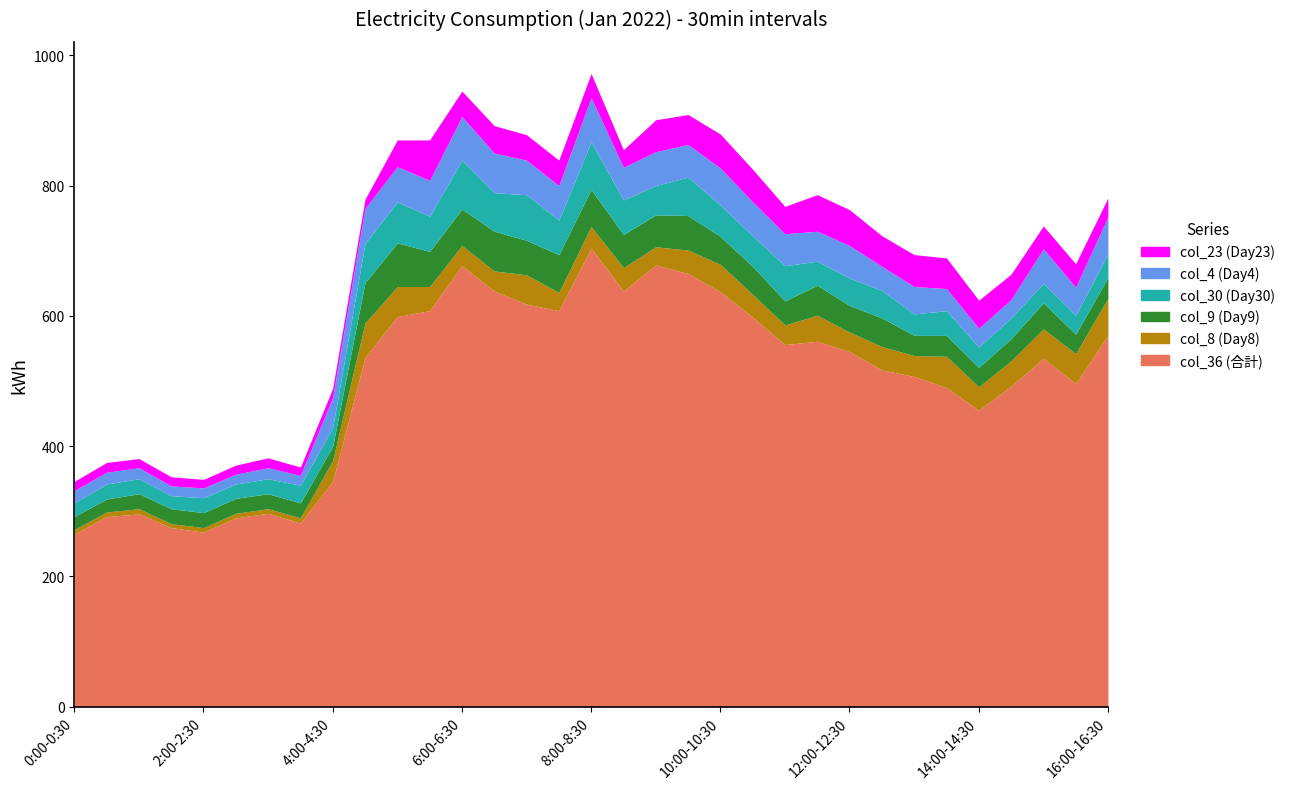

At which category does col_23 (Day23) reach its first local peak?

0:30-1:00